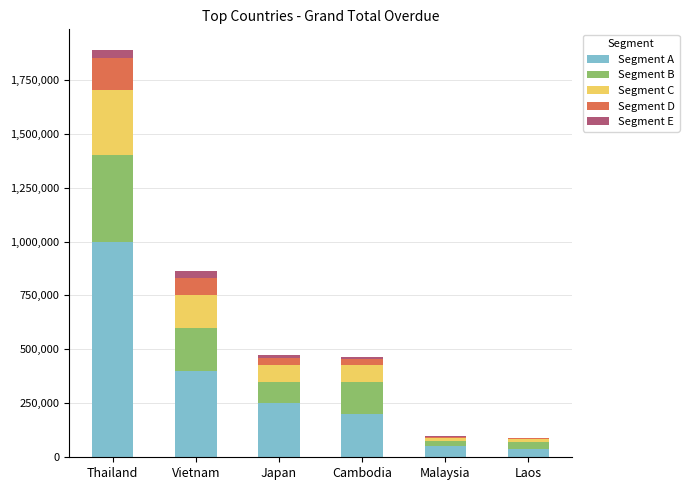

At which category is the sum across all series the highest?

Thailand